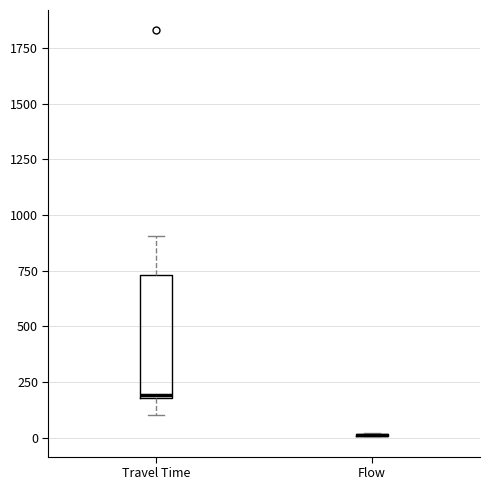

Comparing the boxes themselves (not the whiskers), which one is the tallest?

Travel Time